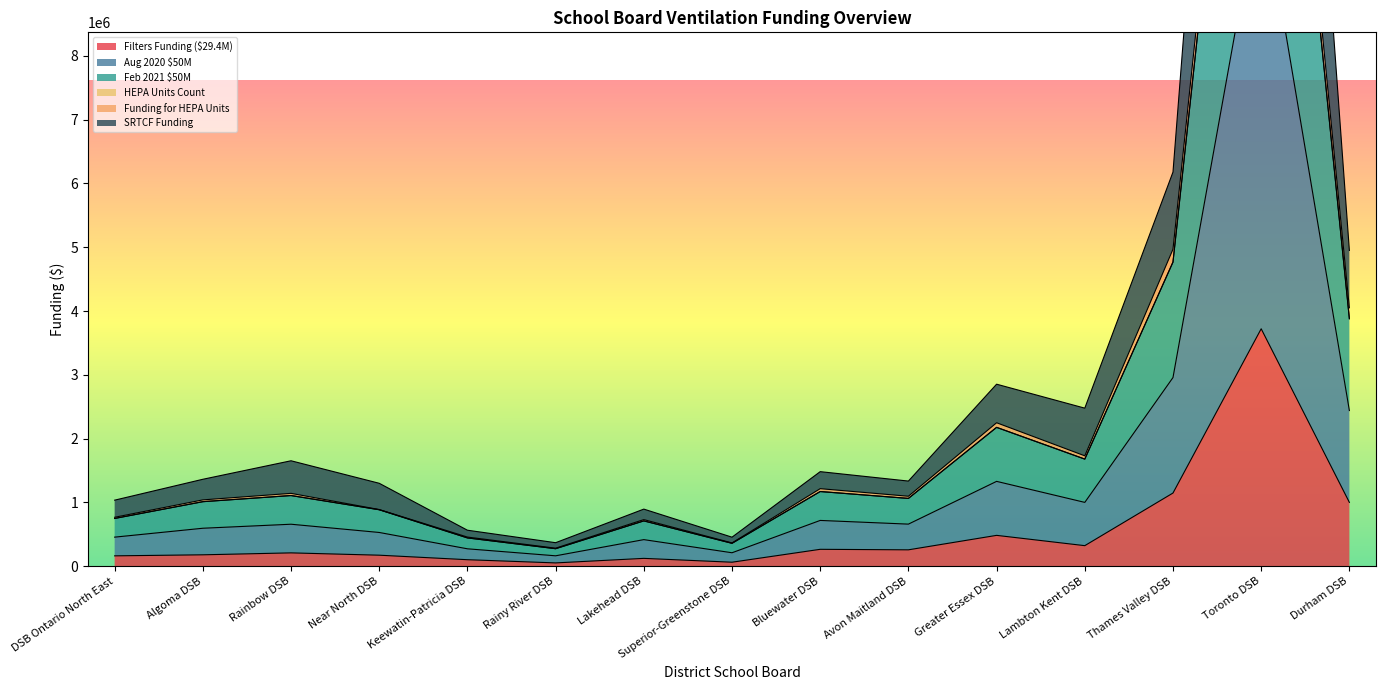

What is the value of the Feb 2021 $50M point at the 5th from the left?

443139